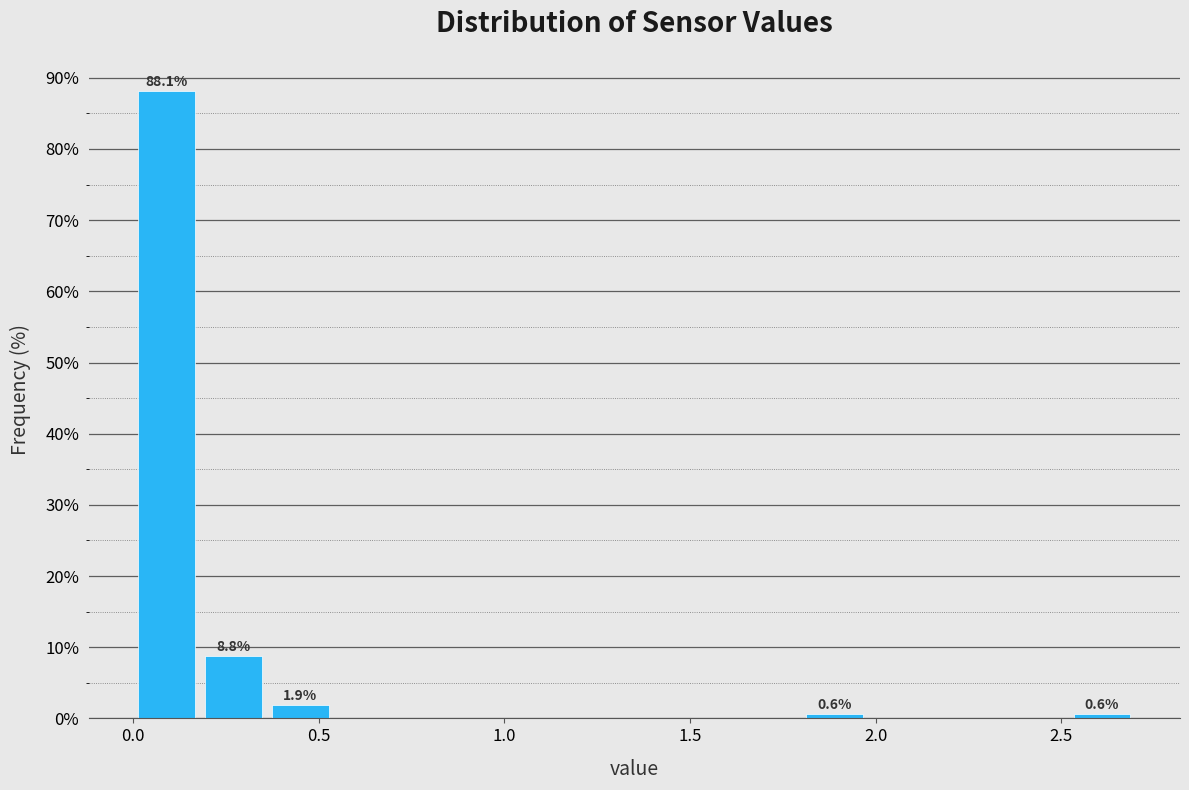

Read against the x-axis, roughly where is the centre of the tallest bar?

0.10